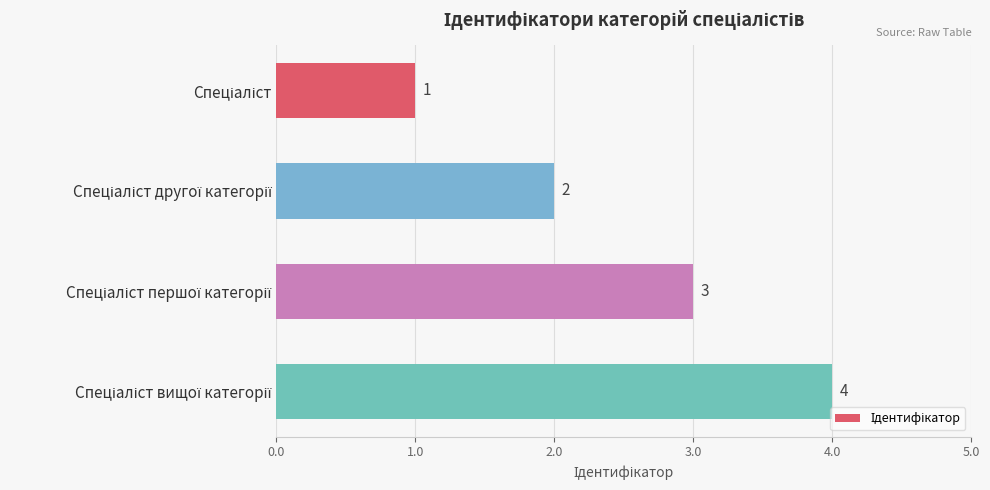

What is the maximum value shown in the chart?

4